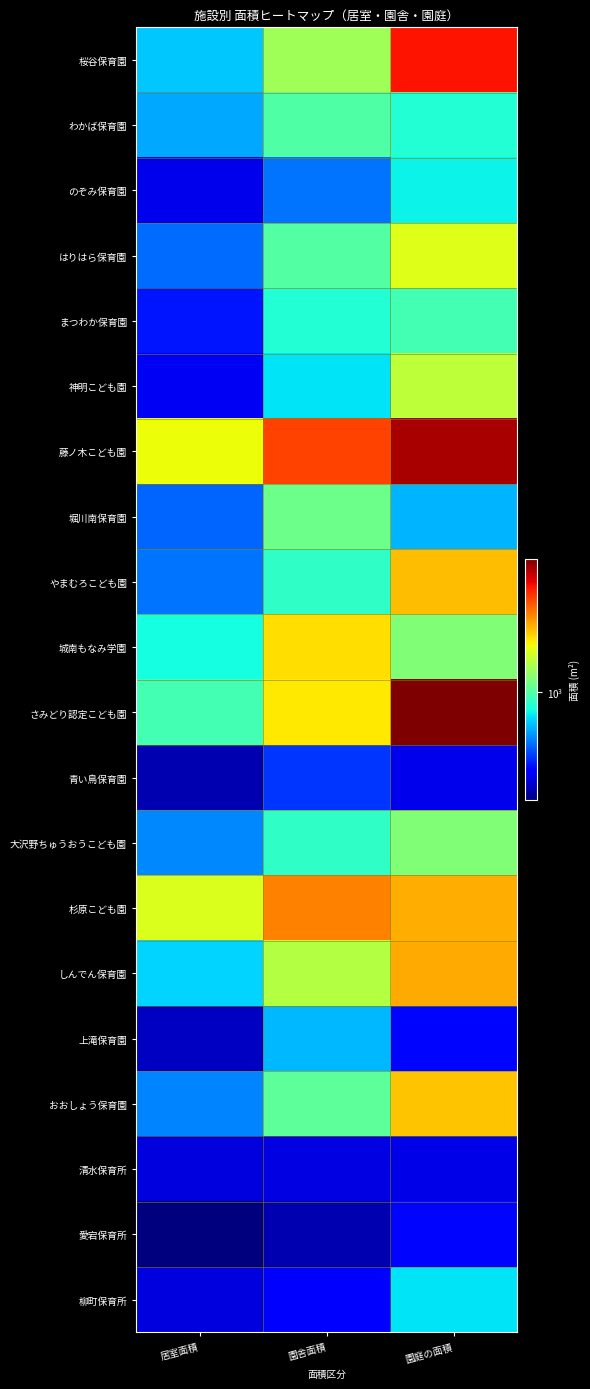

Which category has the highest value across all series?

園庭の面積